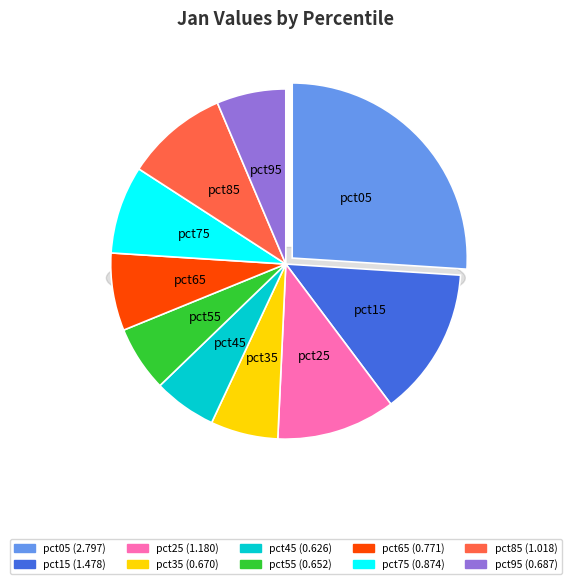

Which has a higher value, pct05 or pct75?

pct05